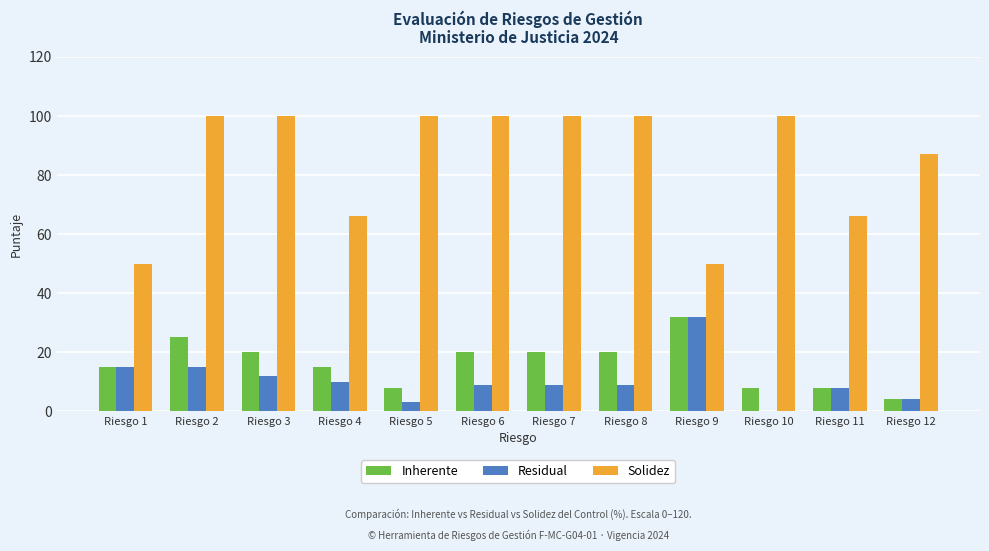

Is it true that Inherente equals 14 at Riesgo 5?

False